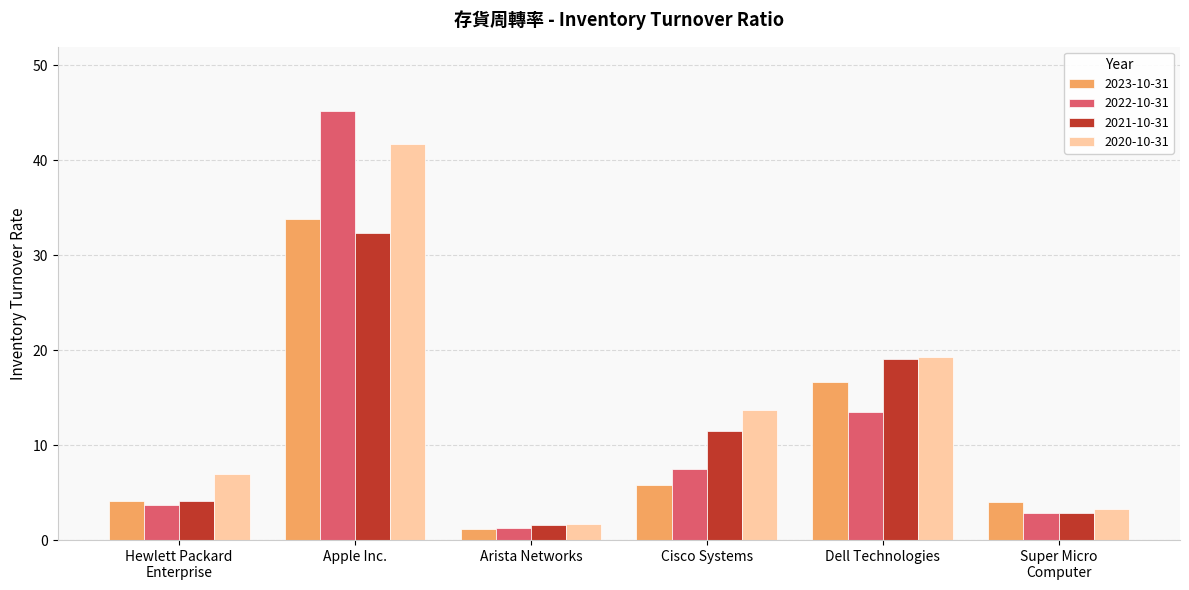

List the series in order of their peak value, lowest first.

2021-10-31, 2023-10-31, 2020-10-31, 2022-10-31